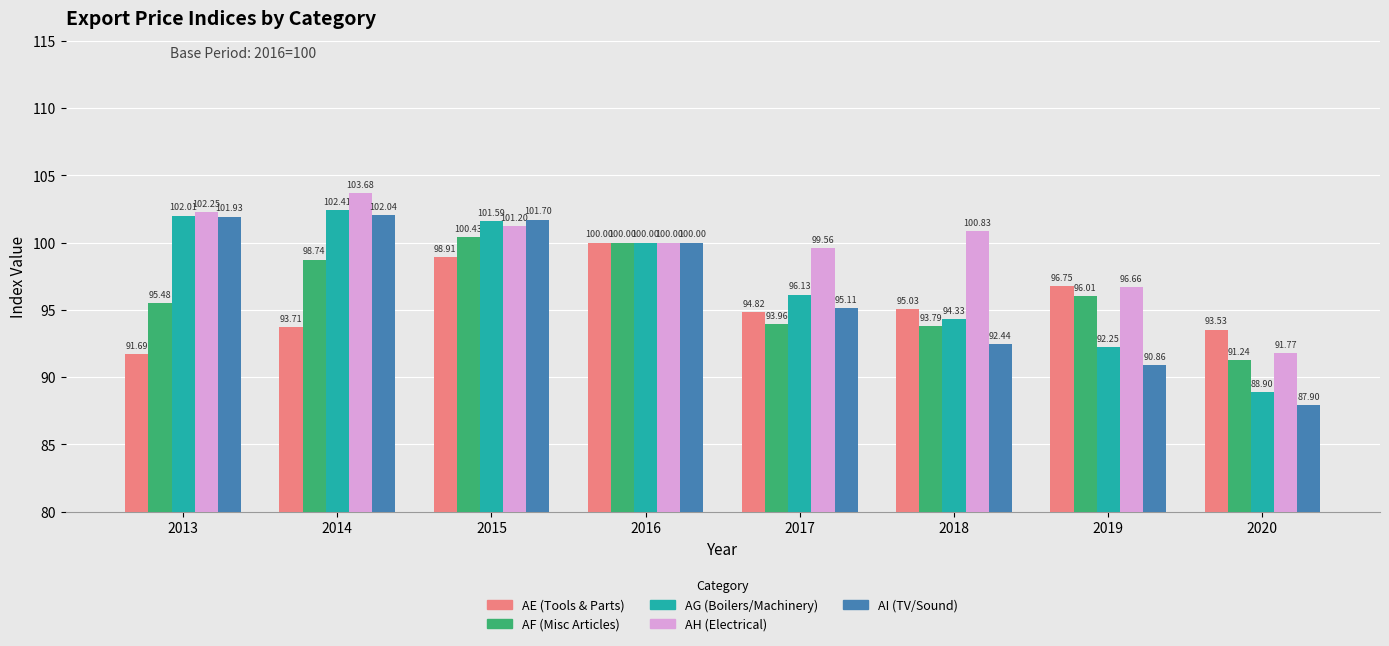

What is the value of the AH (Electrical) bar at the 7th from the left?

96.7